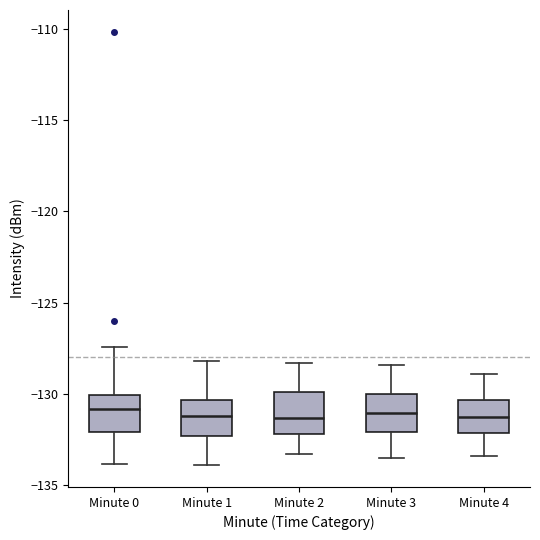

Reading left to right, transcribe this box plot: for each box, give where its median line is, the range the box spans, and where its two whiskers end, as read against the y-axis. The values are not printed on the chart, so give them approximately, as read against the axis.

Minute 0: median -131.0, box -132.0 to -130.0, whiskers -134.0 to -127.5
Minute 1: median -131.0, box -132.5 to -130.5, whiskers -134.0 to -128.0
Minute 2: median -131.5, box -132.0 to -130.0, whiskers -133.5 to -128.5
Minute 3: median -131.0, box -132.0 to -130.0, whiskers -133.5 to -128.5
Minute 4: median -131.0, box -132.0 to -130.5, whiskers -133.5 to -129.0